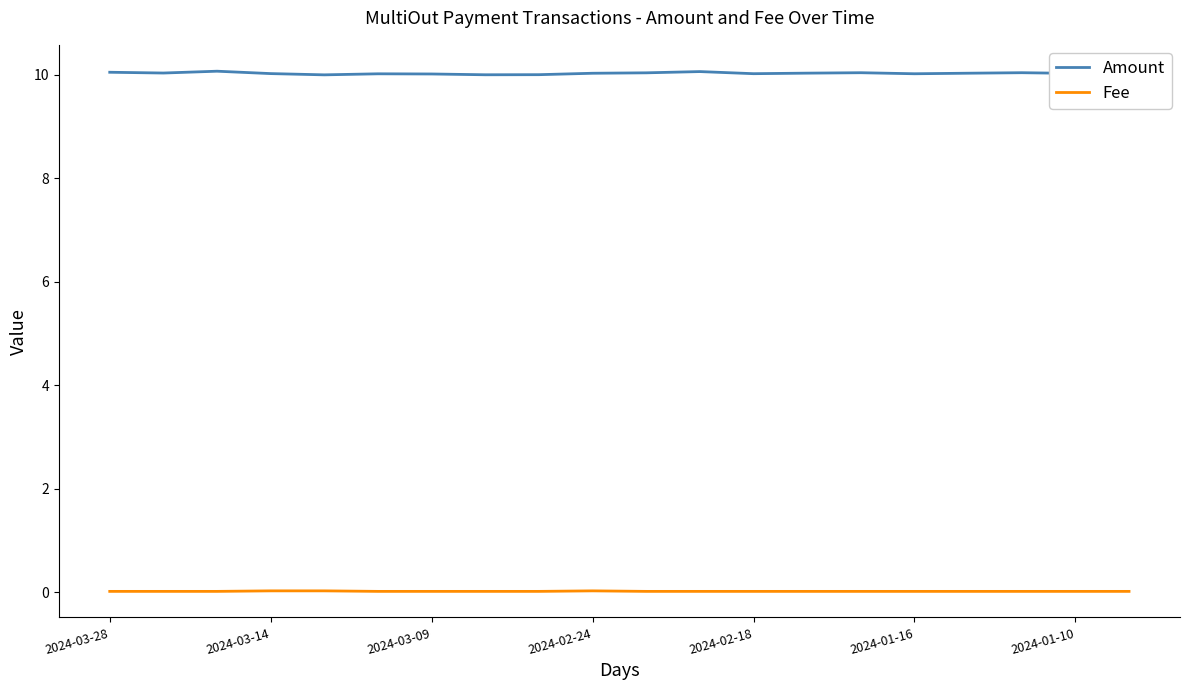

The value of Fee at 2024-03-09 is 0.0. True or false?

True